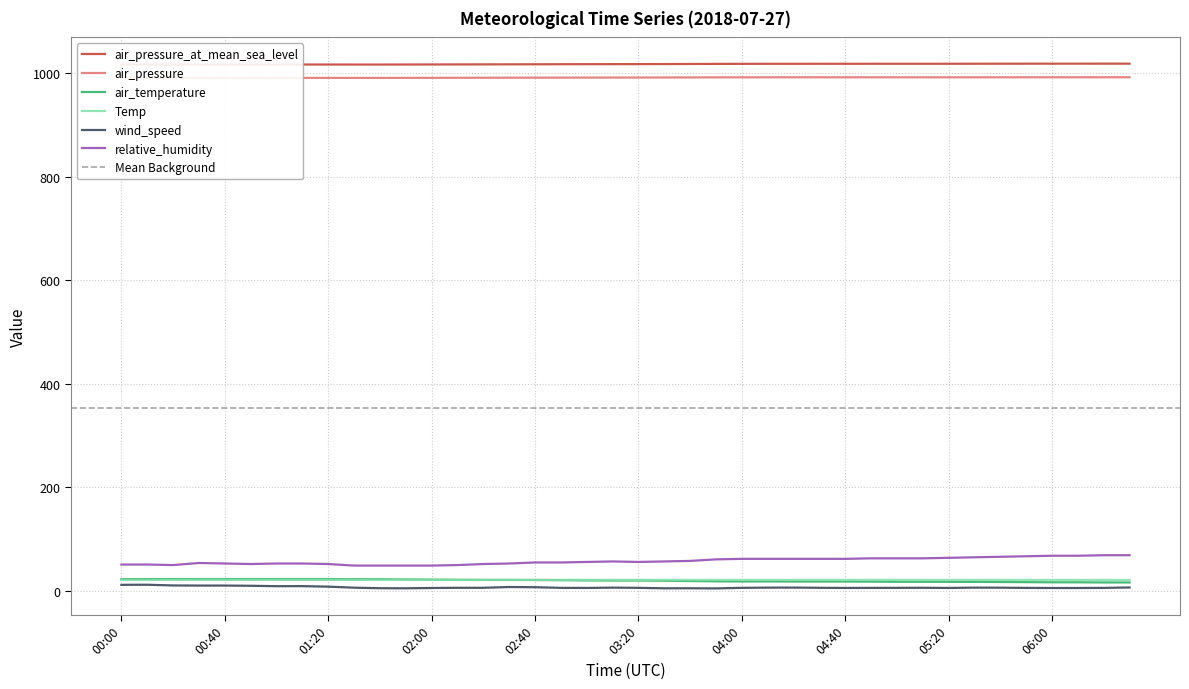

What position from the right is 03:00?

22